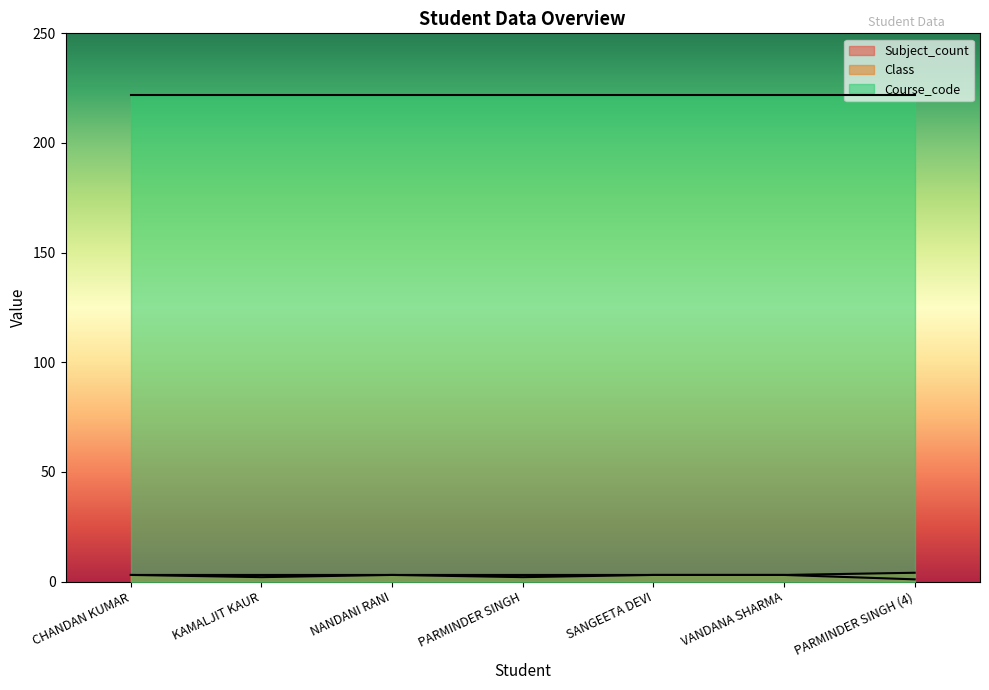

True or false: Class and Subject_count intersect in this chart.

False